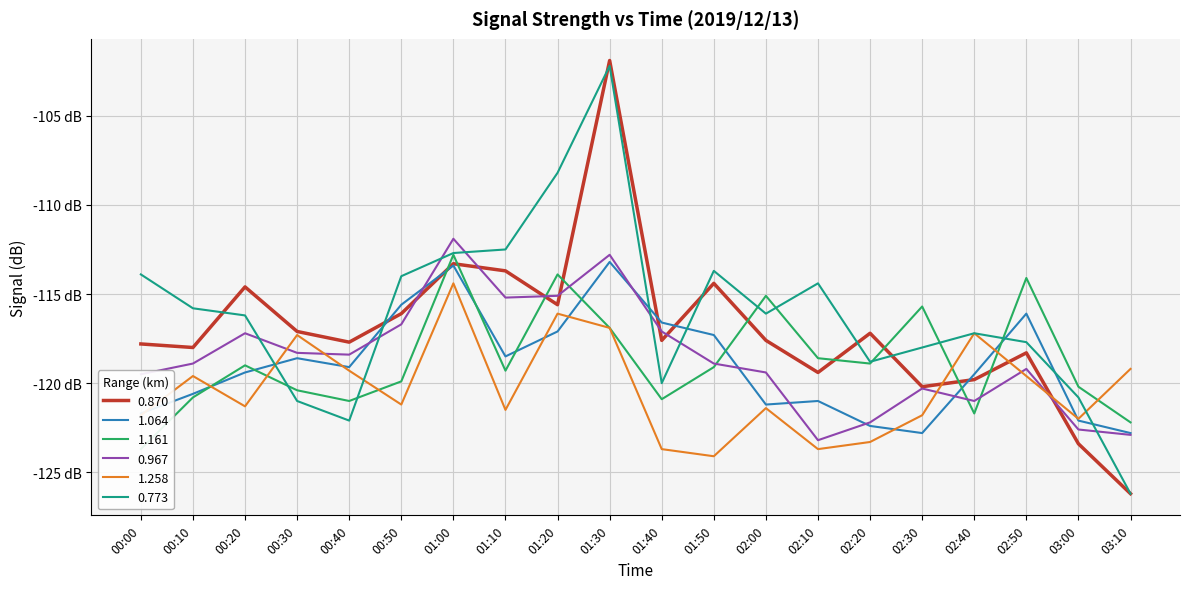

At how many categories does at least one series exceed -114?

6